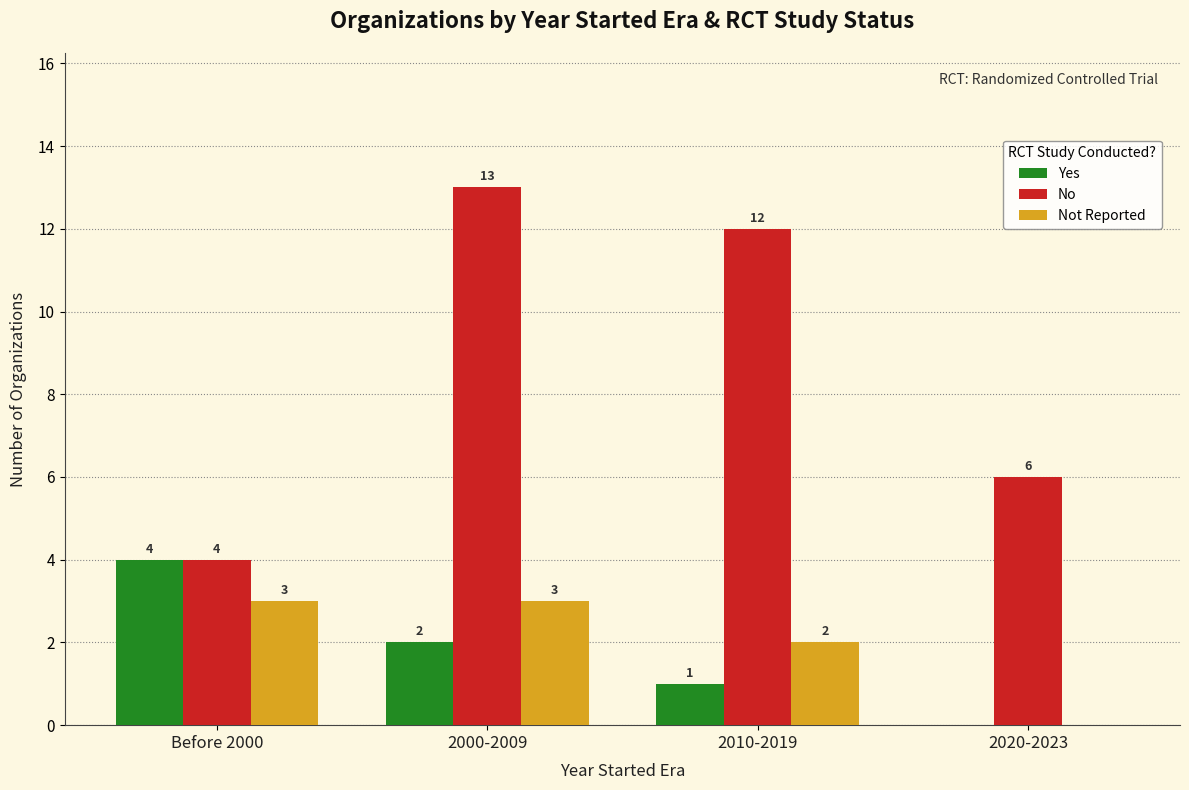

At which category is the sum across all series the highest?

2000-2009